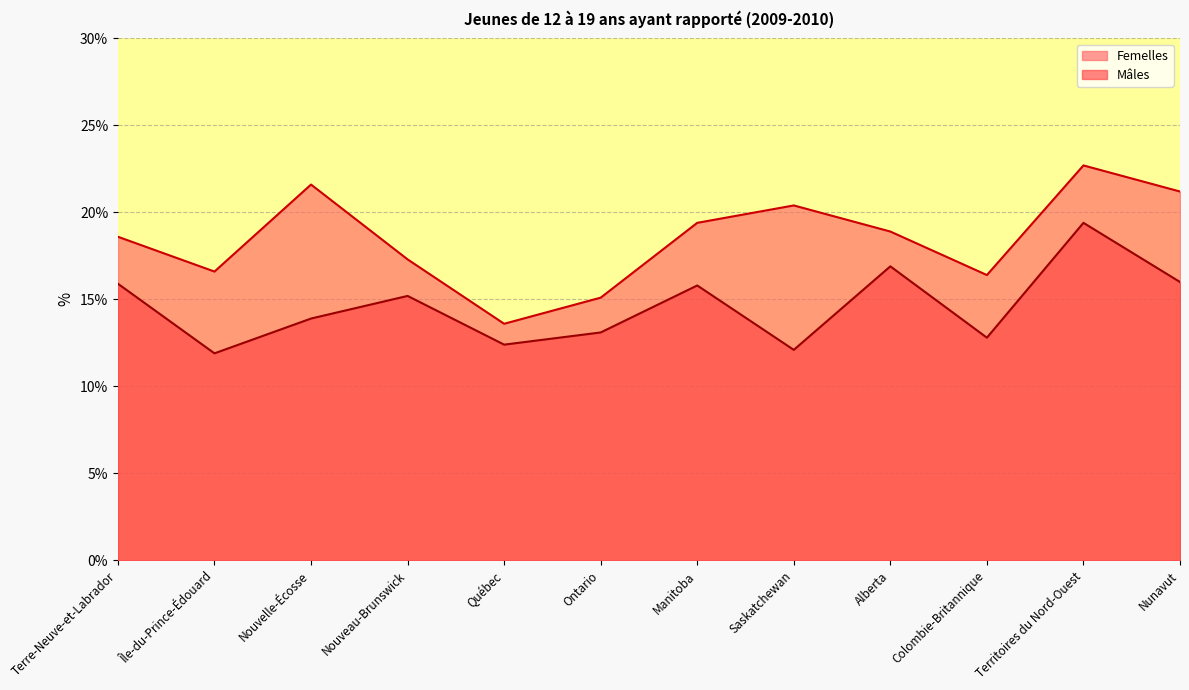

What position from the left is Saskatchewan?

8